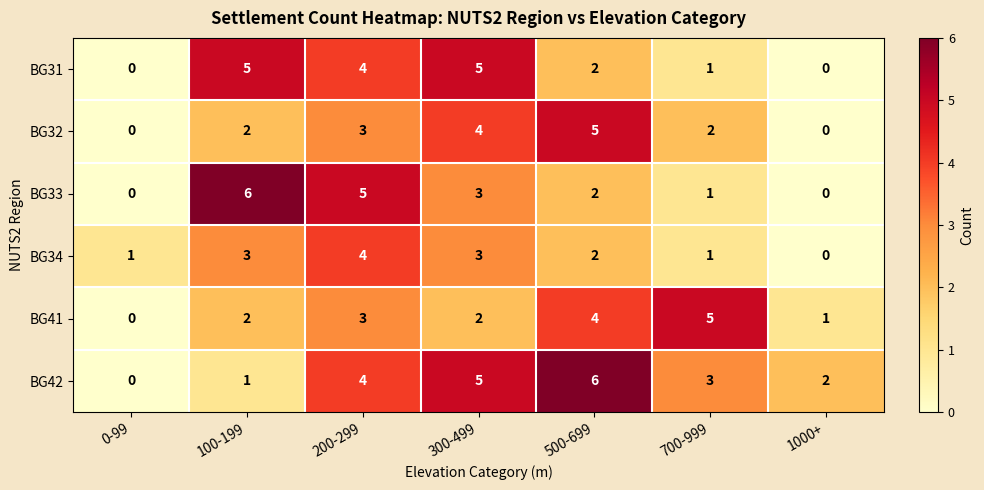

What is the difference between the maximum and minimum values in the BG32 series?

5